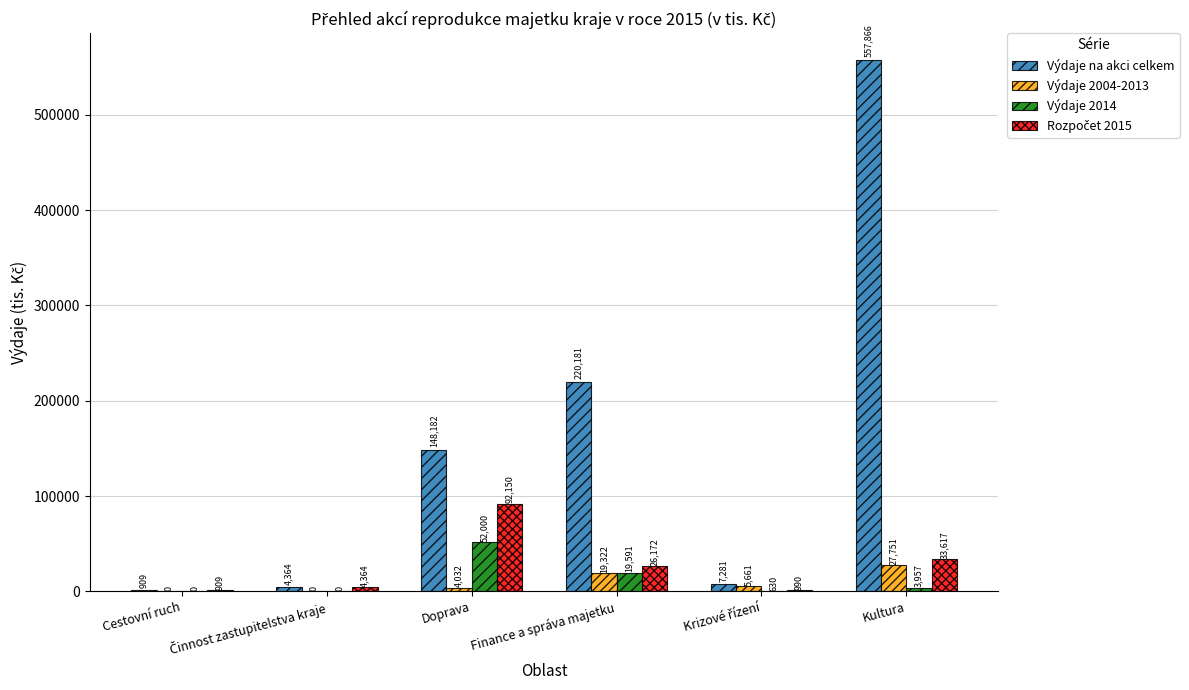

Is it true that Výdaje 2014 equals 52000.0 at Doprava?

True